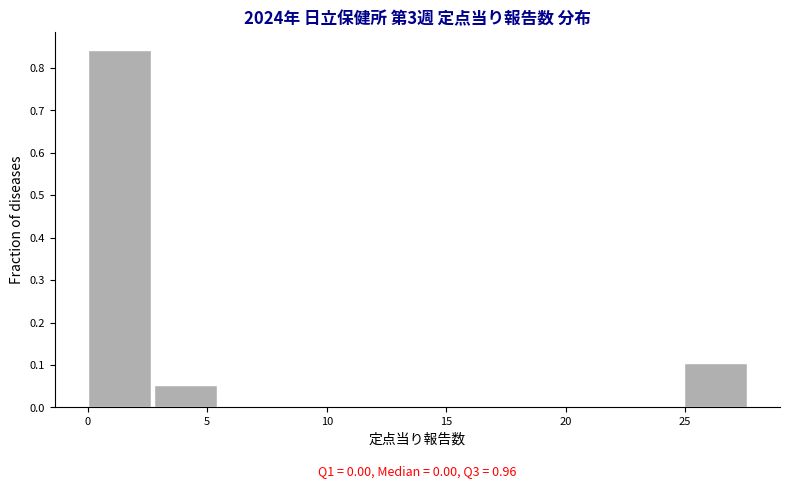

Which range on the x-axis has the tallest bar?

0.0 to 3.0